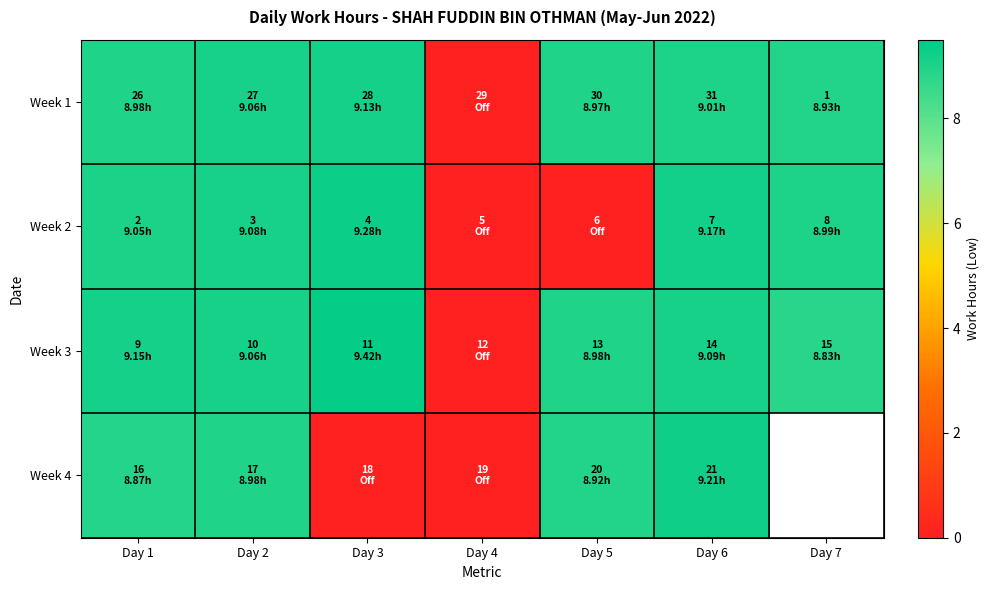

What is the sum of the Week 2 values at Day 6 and Day 4?

9.2